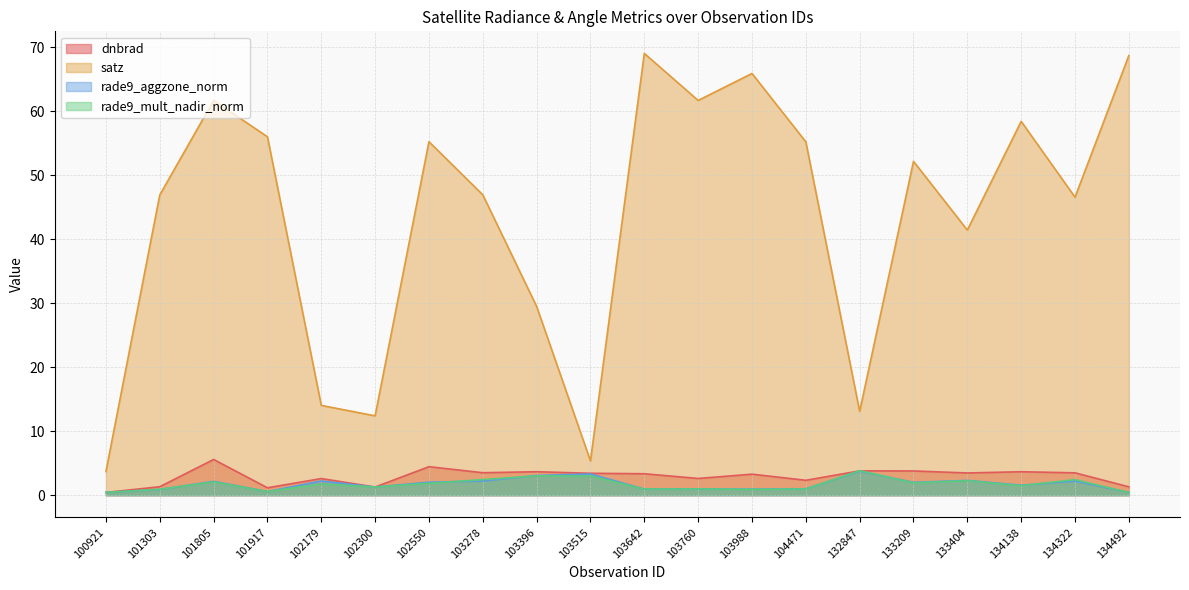

Reading right to left, extract all data points from this chart.

dnbrad: 134492=1.3	134322=3.5	134138=3.7	133404=3.5	133209=3.8	132847=3.8	104471=2.3	103988=3.3	103760=2.6	103642=3.4	103515=3.4	103396=3.7	103278=3.5	102550=4.5	102300=1.3	102179=2.6	101917=1.2	101805=5.6	101303=1.3	100921=0.4
satz: 134492=68.7	134322=46.6	134138=58.4	133404=41.4	133209=52.2	132847=13.1	104471=55.2	103988=65.9	103760=61.7	103642=69.0	103515=5.4	103396=29.5	103278=46.9	102550=55.2	102300=12.4	102179=14.0	101917=56.0	101805=61.7	101303=46.9	100921=3.7
rade9_aggzone_norm: 134492=0.4	134322=2.2	134138=1.6	133404=2.3	133209=2.0	132847=3.8	104471=1.0	103988=1.0	103760=1.0	103642=1.0	103515=3.3	103396=3.1	103278=2.2	102550=2.0	102300=1.3	102179=2.2	101917=0.6	101805=2.2	101303=0.9	100921=0.4
rade9_mult_nadir_norm: 134492=0.4	134322=2.4	134138=1.5	133404=2.3	133209=1.9	132847=3.8	104471=1.0	103988=0.9	103760=1.0	103642=1.0	103515=3.0	103396=3.0	103278=2.5	102550=1.9	102300=1.3	102179=1.8	101917=0.6	101805=2.1	101303=0.9	100921=0.4